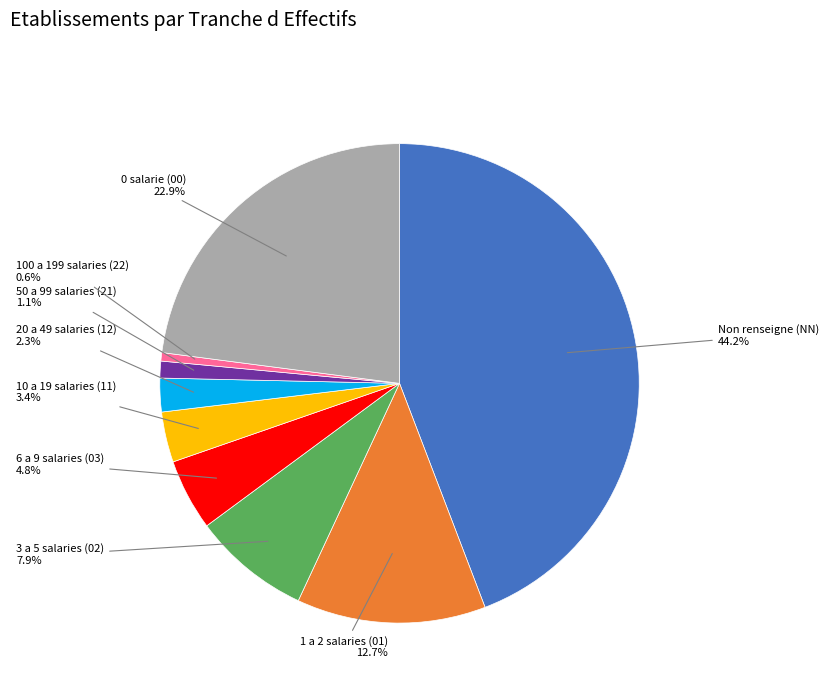

Is there a majority slice in this chart?

No